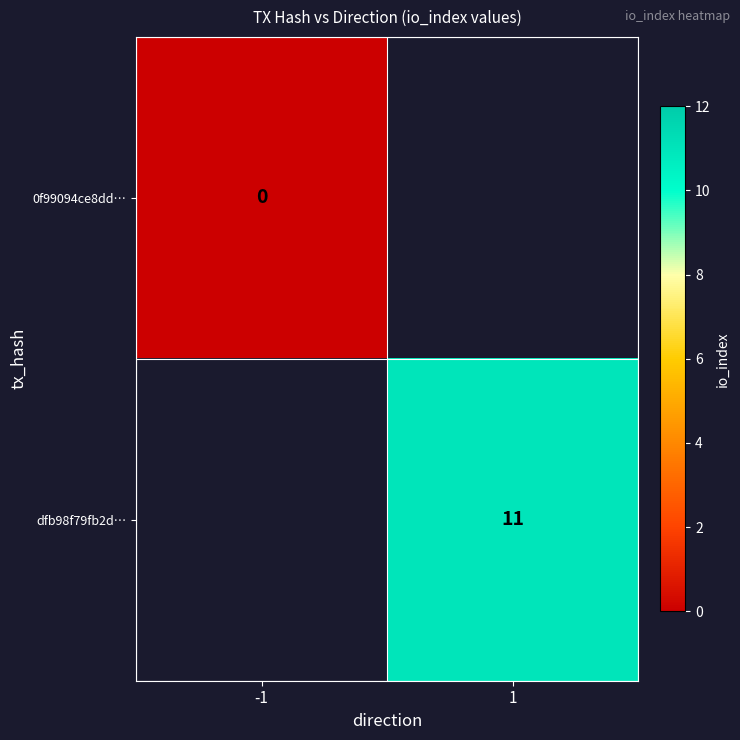

The value of dfb98f79fb2d… at 1 is 16. True or false?

False